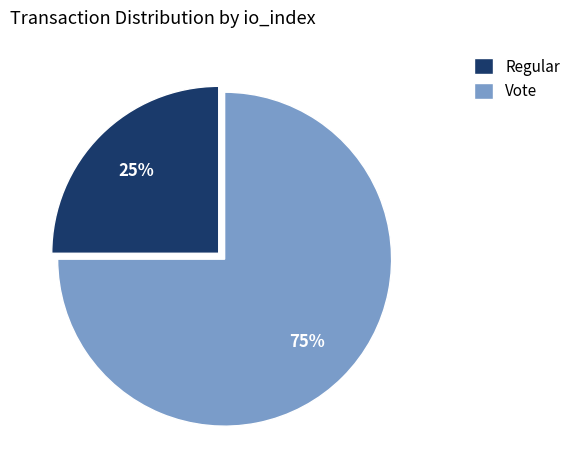

Which has a higher value, Regular or Vote?

Vote